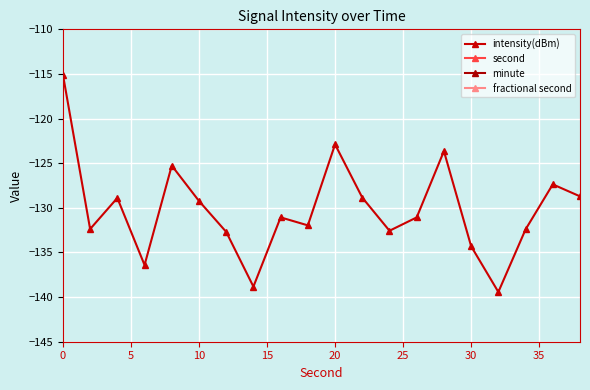

The intensity(dBm) series shows -129.2 at 10. True or false?

True